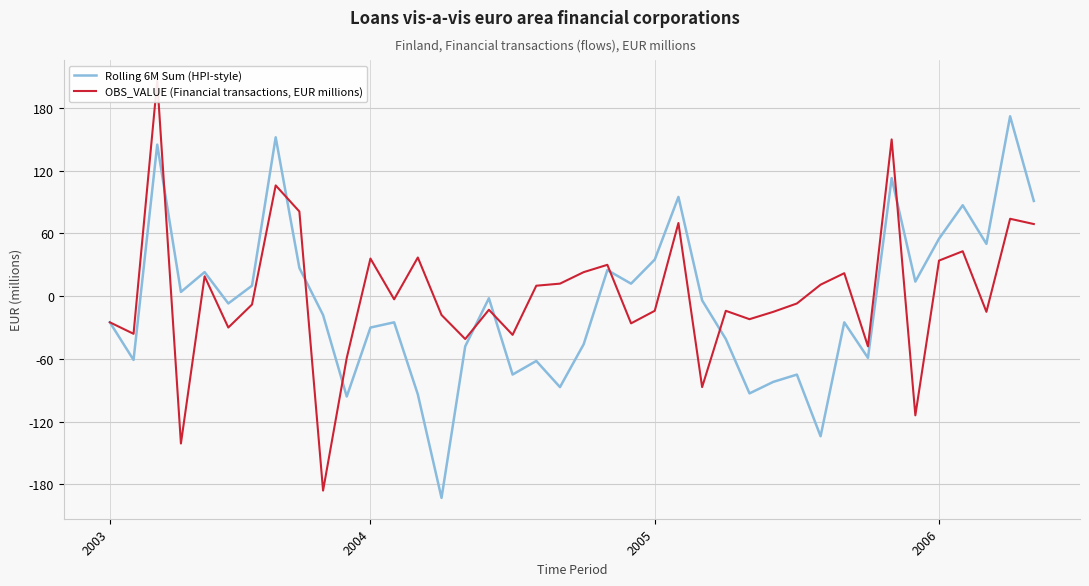

In OBS_VALUE (Financial transactions, EUR millions), how many points are higher than both neighbors (excluding endpoints)?

13